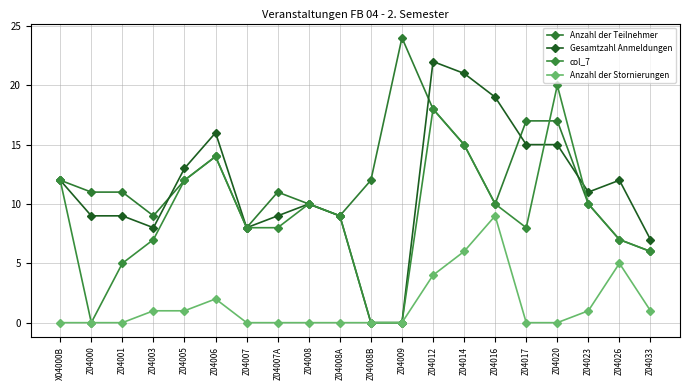

What is the spread (max minus min) of values at Z04012?

18